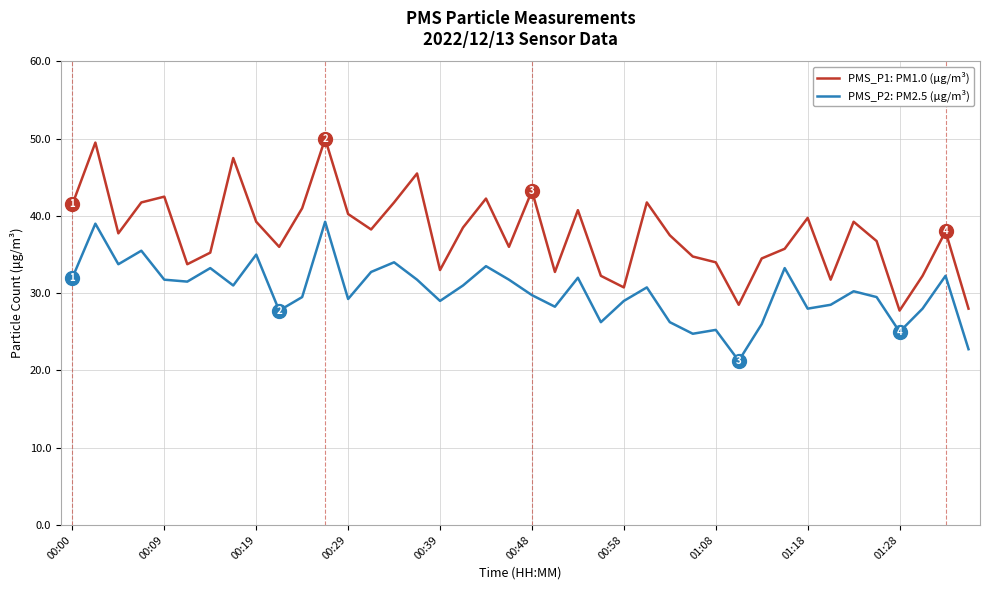

What is the lowest value of the PMS_P1: PM1.0 (μg/m³) series?

27.8